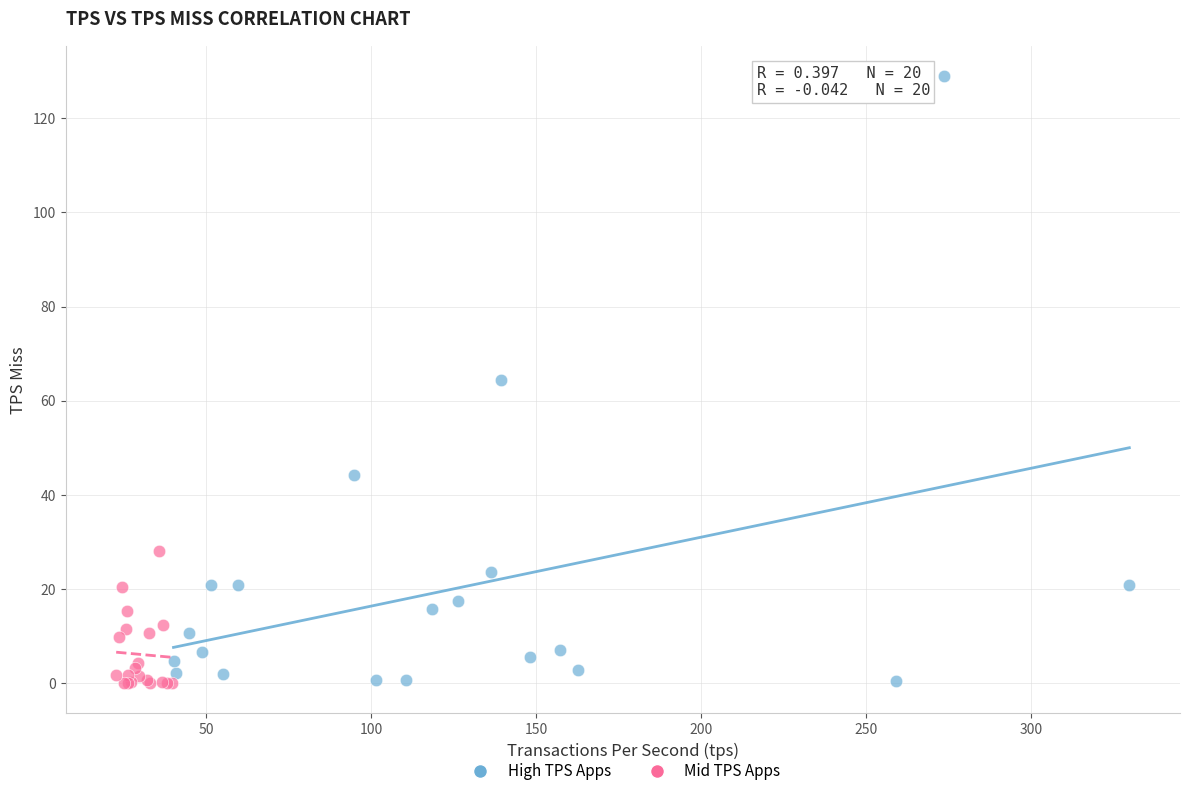

Which series contains the highest Y value?

High TPS Apps